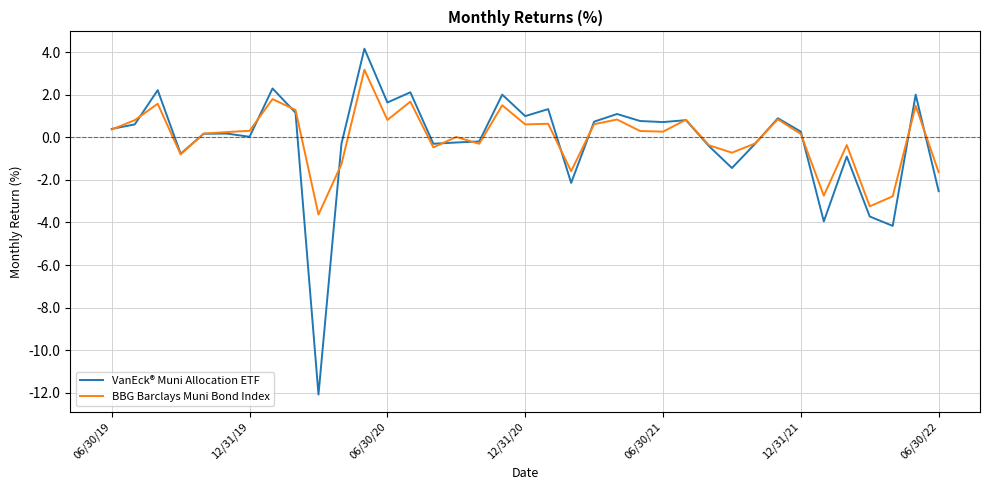

Rank the series by their average value, from highest to lowest.

BBG Barclays Muni Bond Index, VanEck® Muni Allocation ETF